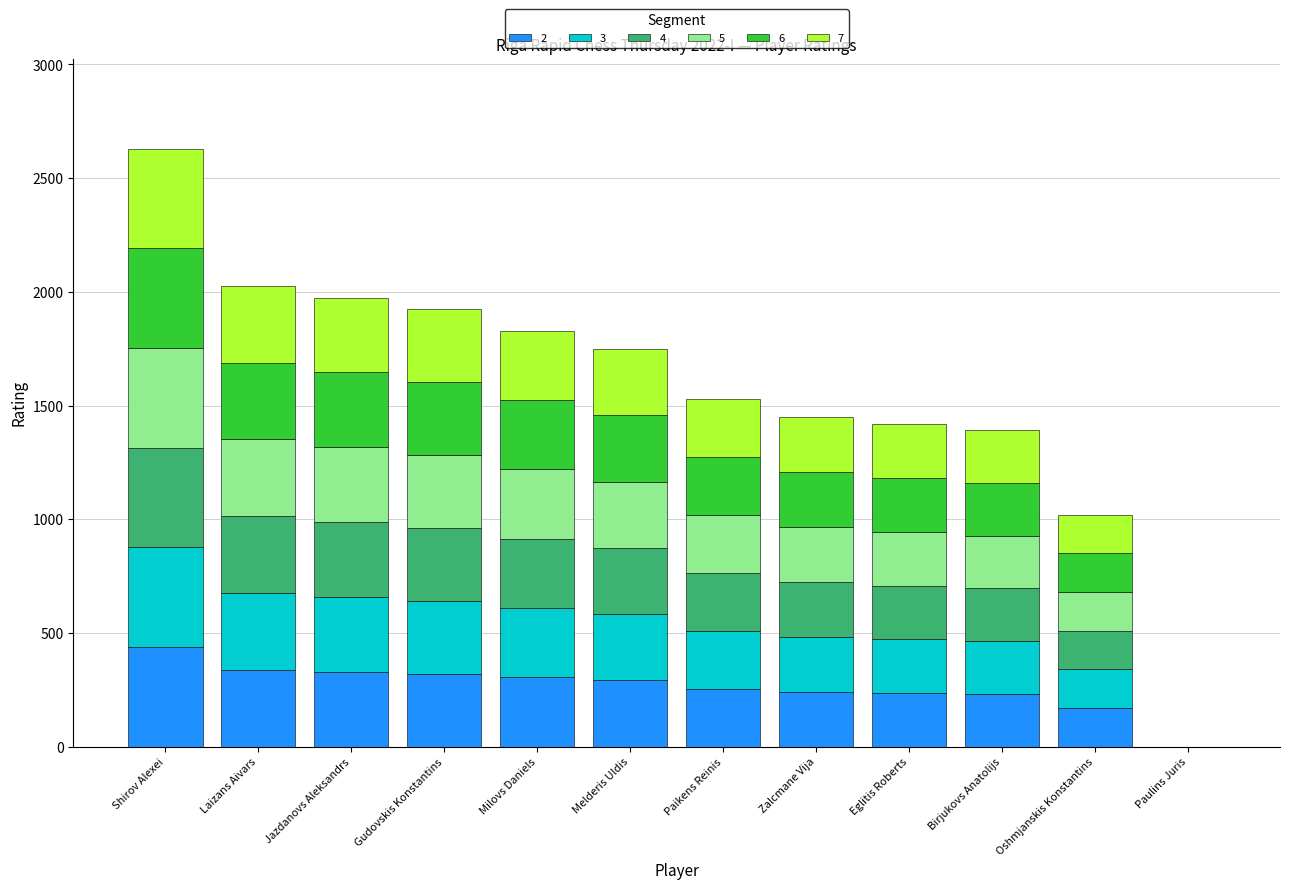

What is the total value across all series at Melderis Uldis?

1748.0